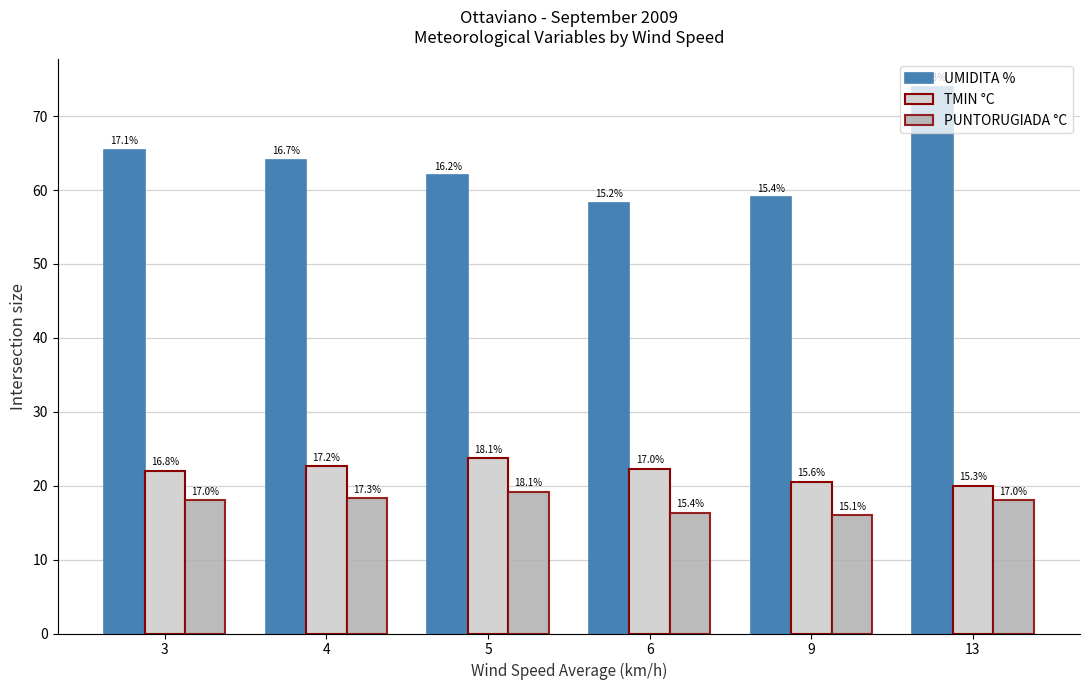

Reading right to left, extract all data points from this chart.

UMIDITA %: 13=74.0	9=59.0	6=58.3	5=62.0	4=64.1	3=65.4
TMIN °C: 13=20.0	9=20.5	6=22.3	5=23.7	4=22.6	3=22.0
PUNTORUGIADA °C: 13=18.0	9=16.0	6=16.3	5=19.2	4=18.3	3=18.0